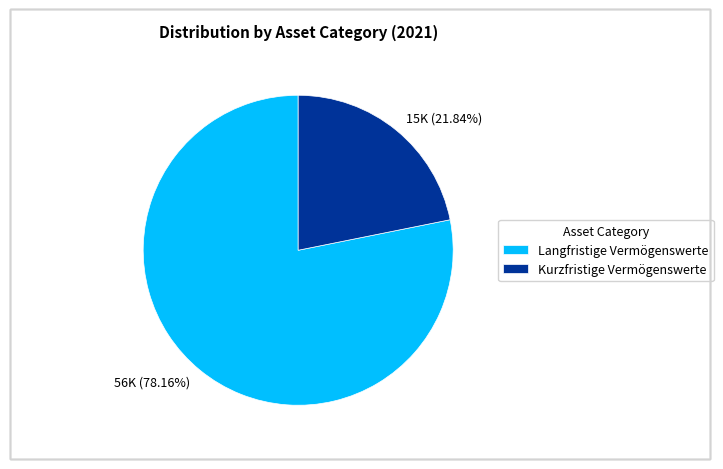

To the nearest percent, what portion does Langfristige Vermögenswerte represent?

78%